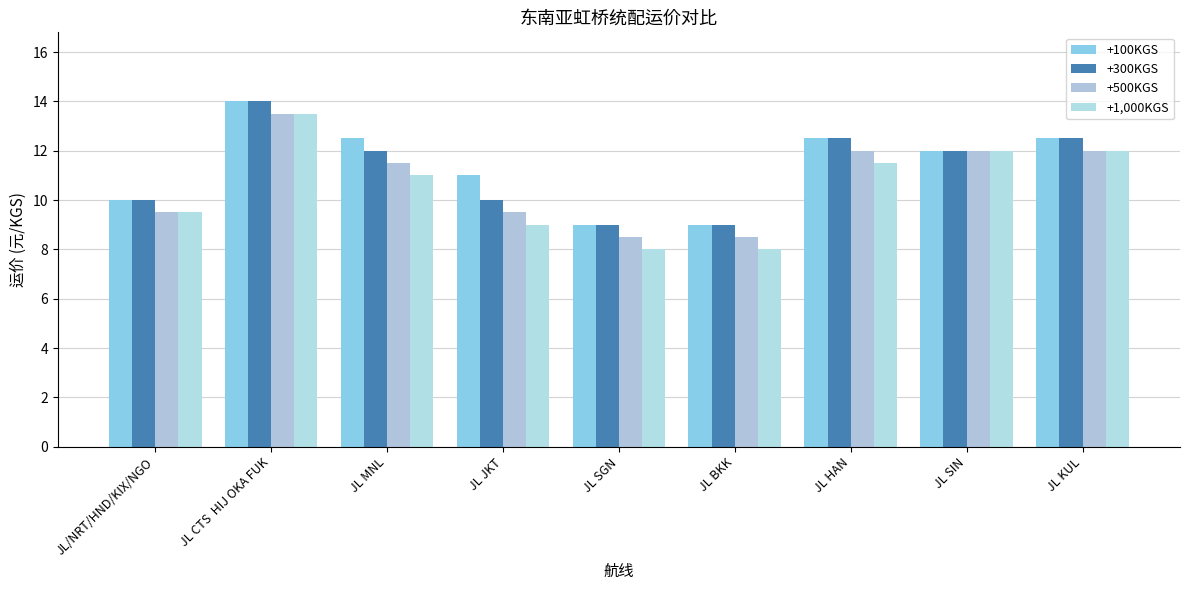

What are all the series names shown in the legend?

+100KGS, +300KGS, +500KGS, +1,000KGS